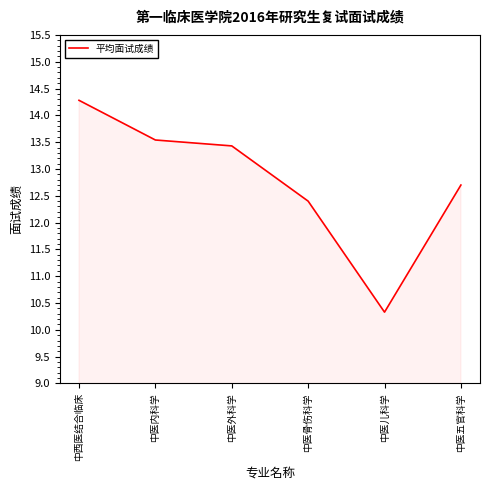

What is the difference between the values at 中医儿科学 and 中医五官科学?

2.4